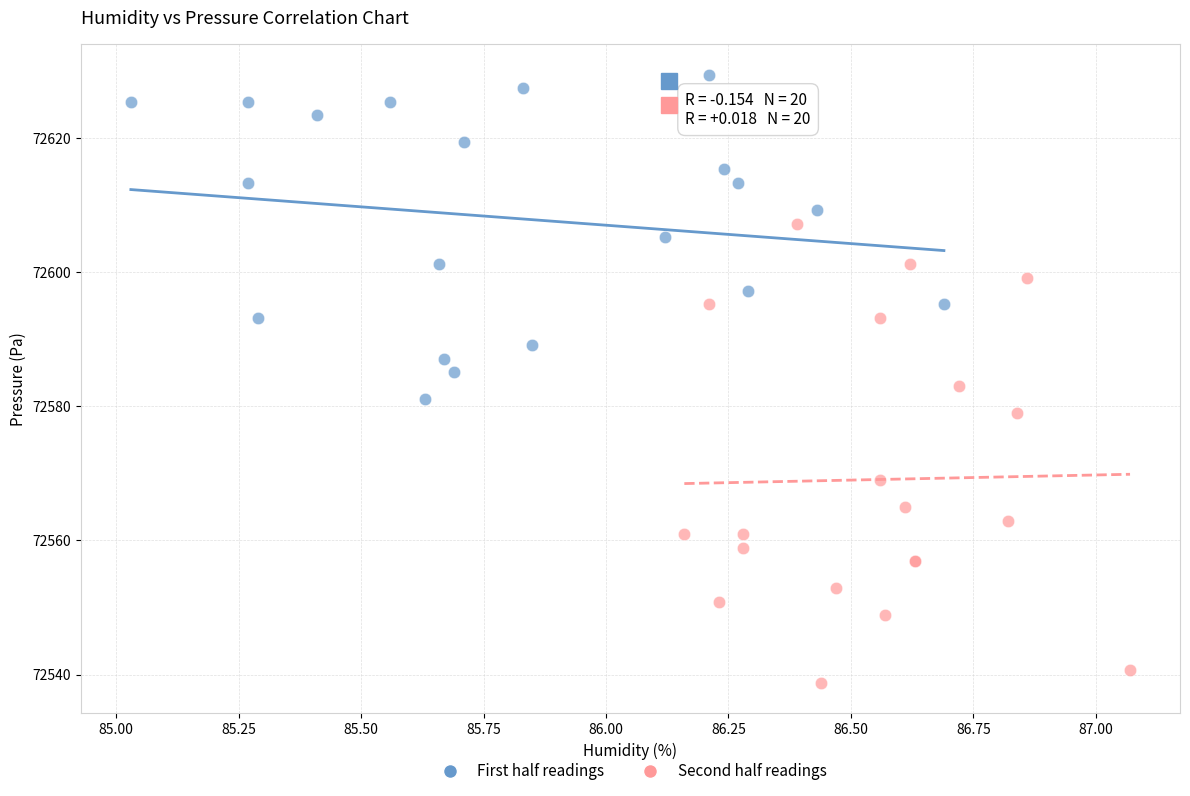

Which series has the largest Y range (max minus min)?

Second half readings